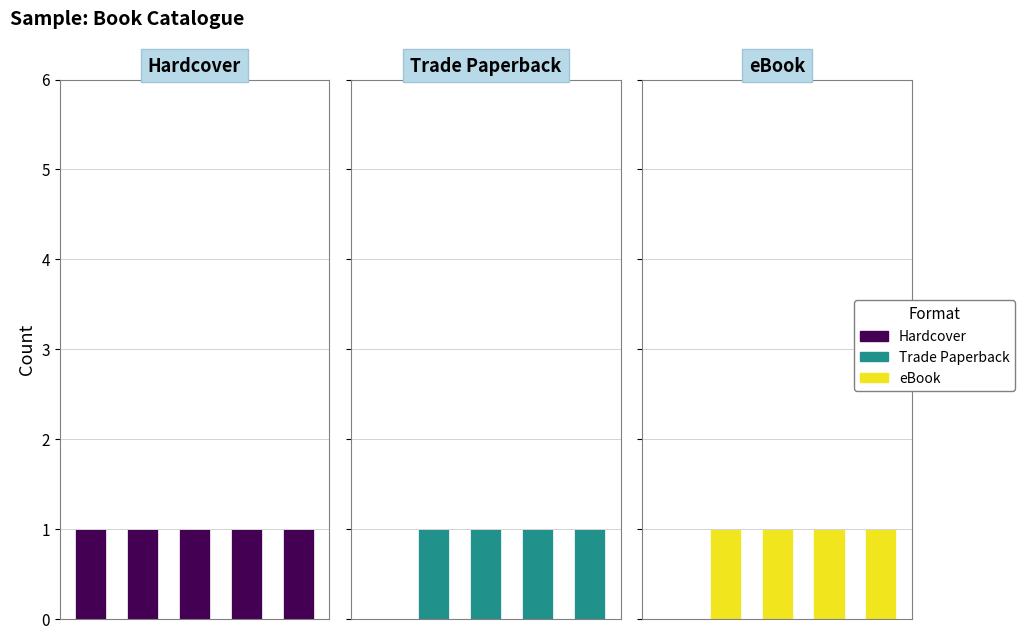

How many values in eBook are above zero?

4